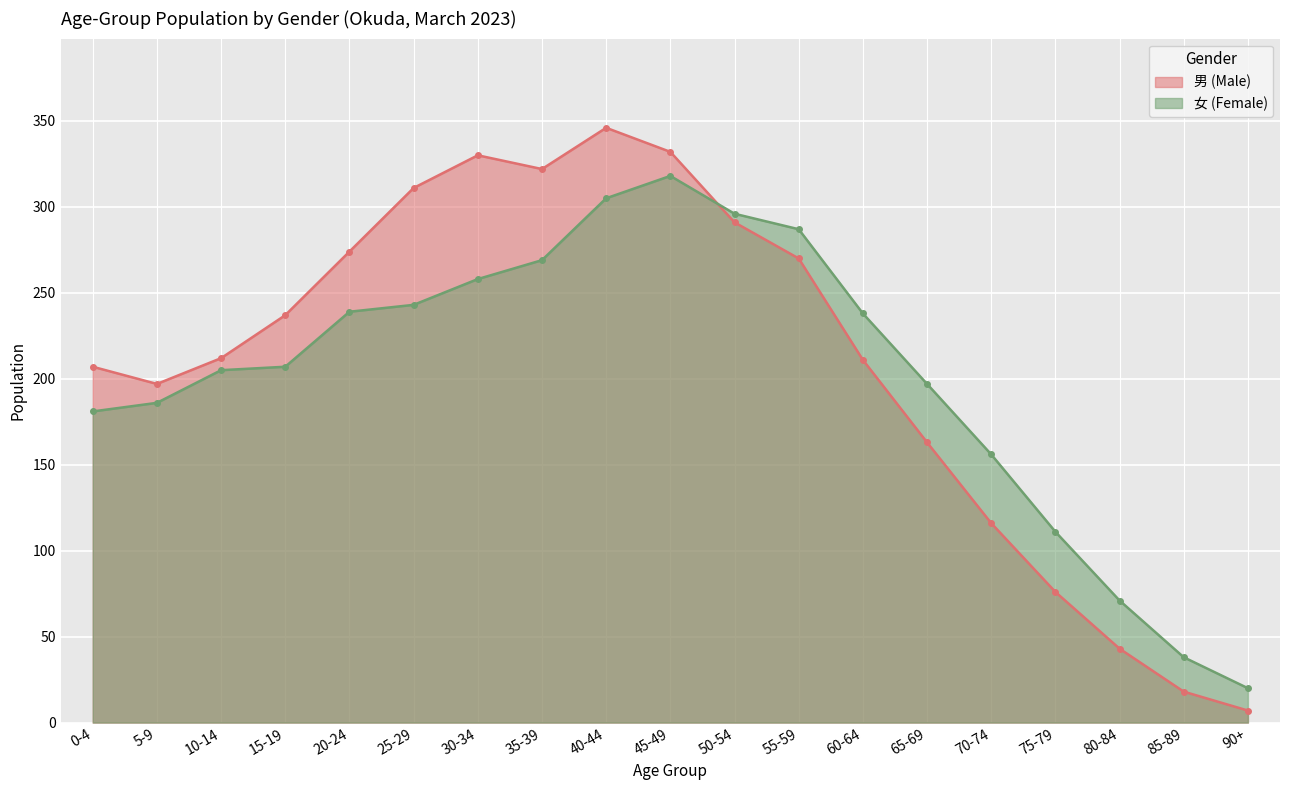

Which series has the widest spread of values?

男 (Male)